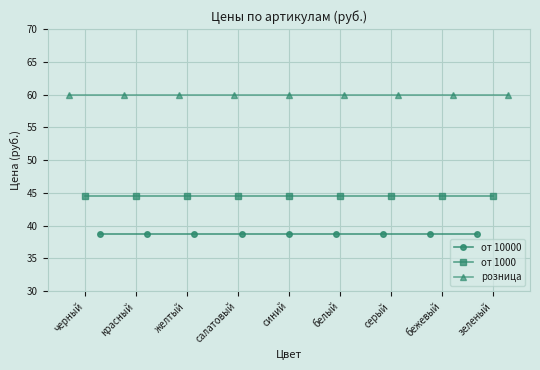

True or false: розница and от 10000 intersect in this chart.

False